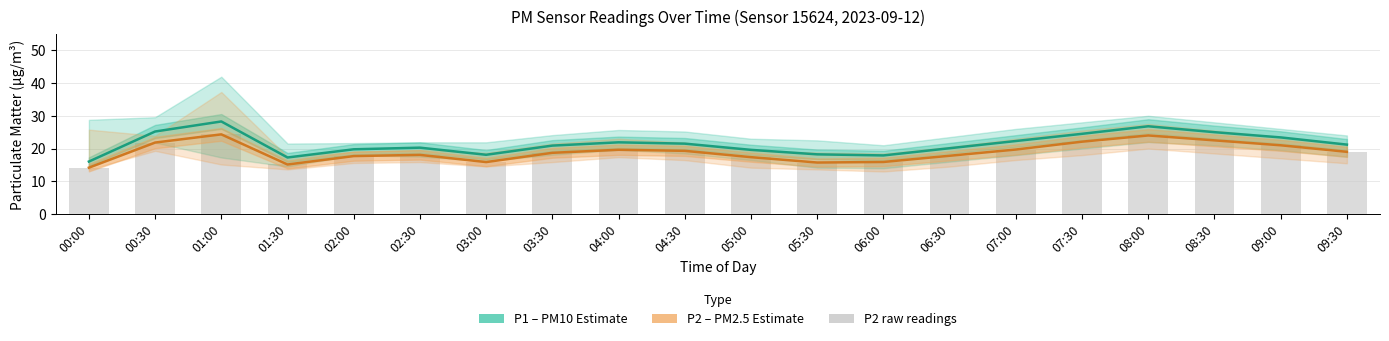

Reading right to left, list all the values displayed in this chart.

P1 (PM10 estimate): 09:30=21.2	09:00=23.4	08:30=25.0	08:00=26.8	07:30=24.5	07:00=22.3	06:30=20.1	06:00=17.9	05:30=18.2	05:00=19.6	04:30=21.5	04:00=21.9	03:30=20.9	03:00=18.1	02:30=20.3	02:00=19.8	01:30=17.3	01:00=28.3	00:30=25.2	00:00=16.0
P2 (PM2.5 estimate): 09:30=19.0	09:00=21.0	08:30=22.5	08:00=24.0	07:30=22.1	07:00=19.7	06:30=17.8	06:00=15.9	05:30=15.7	05:00=17.4	04:30=19.3	04:00=19.6	03:30=18.7	03:00=15.9	02:30=18.1	02:00=17.7	01:30=15.1	01:00=24.3	00:30=21.8	00:00=14.2
P2 (raw): 09:30=19.0	09:00=21.0	08:30=22.5	08:00=24.0	07:30=22.1	07:00=19.7	06:30=17.8	06:00=15.9	05:30=15.7	05:00=17.4	04:30=19.3	04:00=19.6	03:30=18.7	03:00=15.9	02:30=18.1	02:00=17.7	01:30=15.1	01:00=24.3	00:30=21.8	00:00=14.2